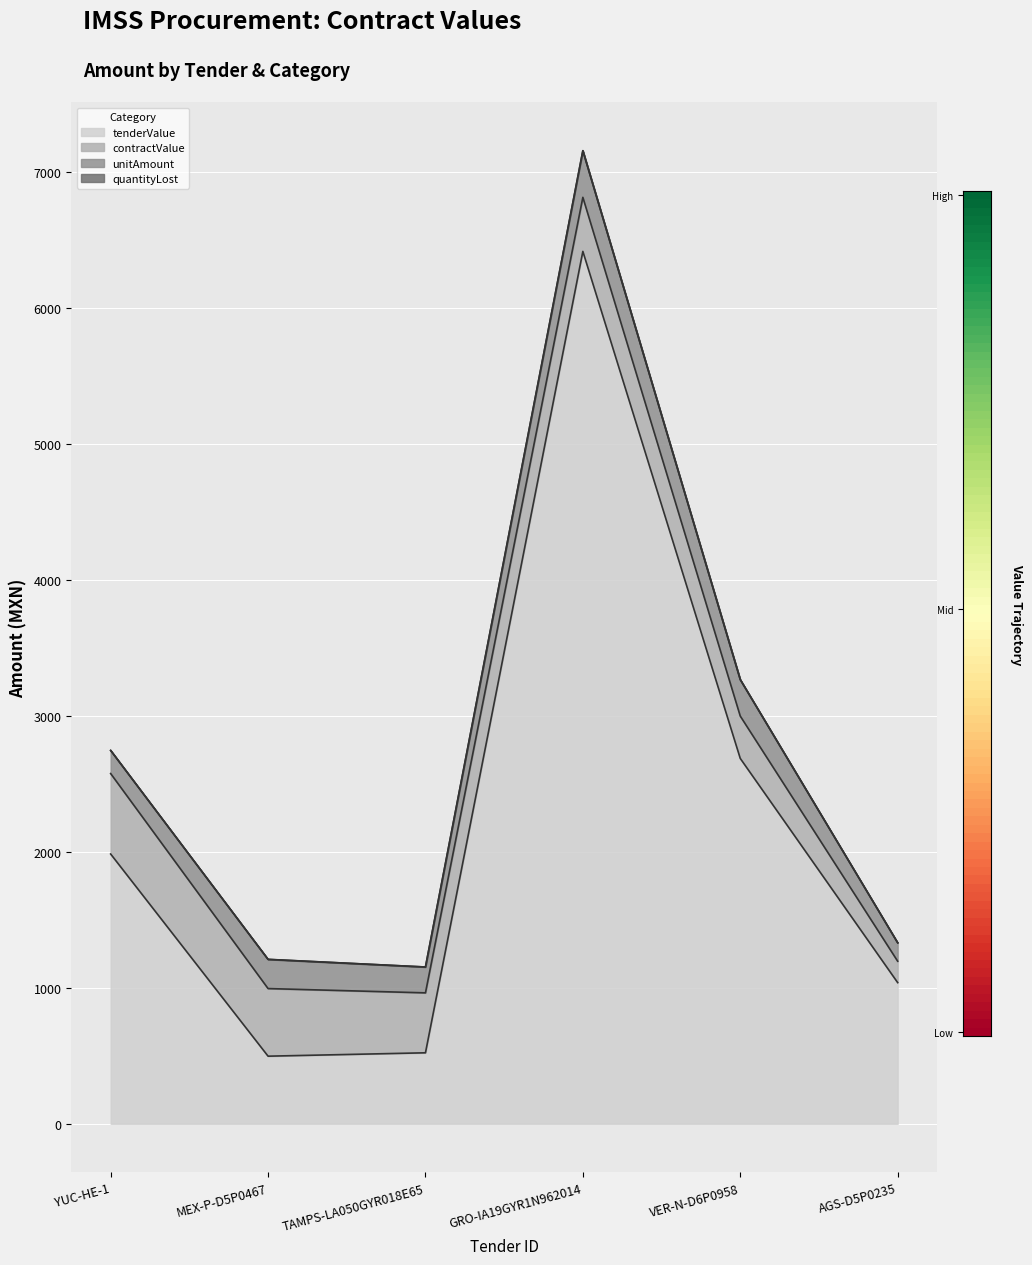

What is the difference between the second highest and second lowest values in the tenderValue series?

2164.6